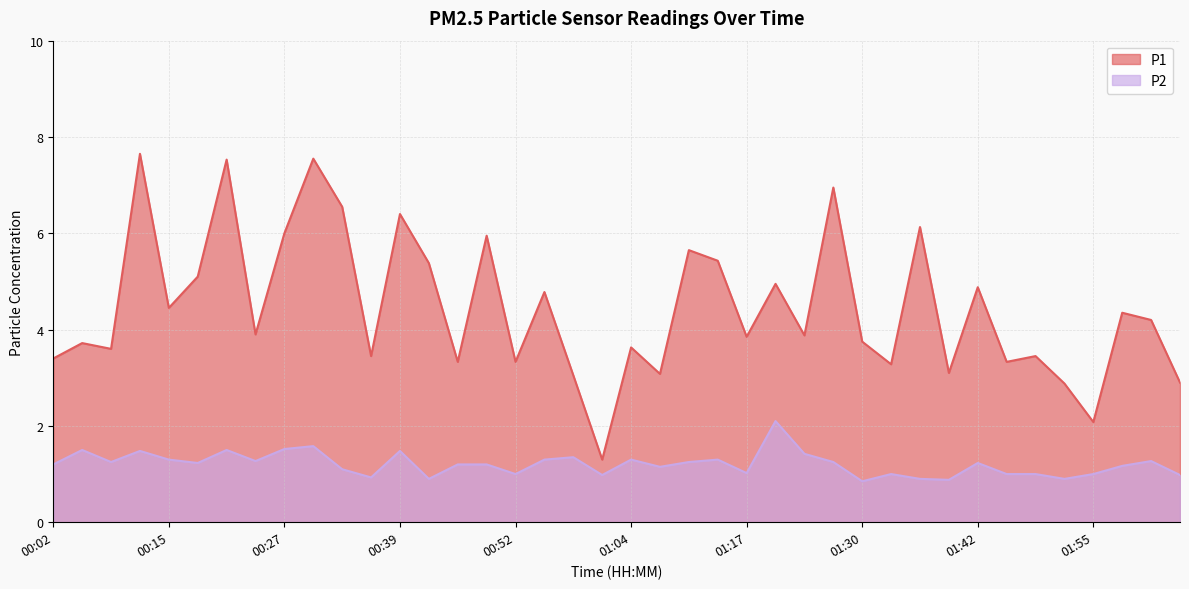

At how many categories does at least one series exceed 4?

19